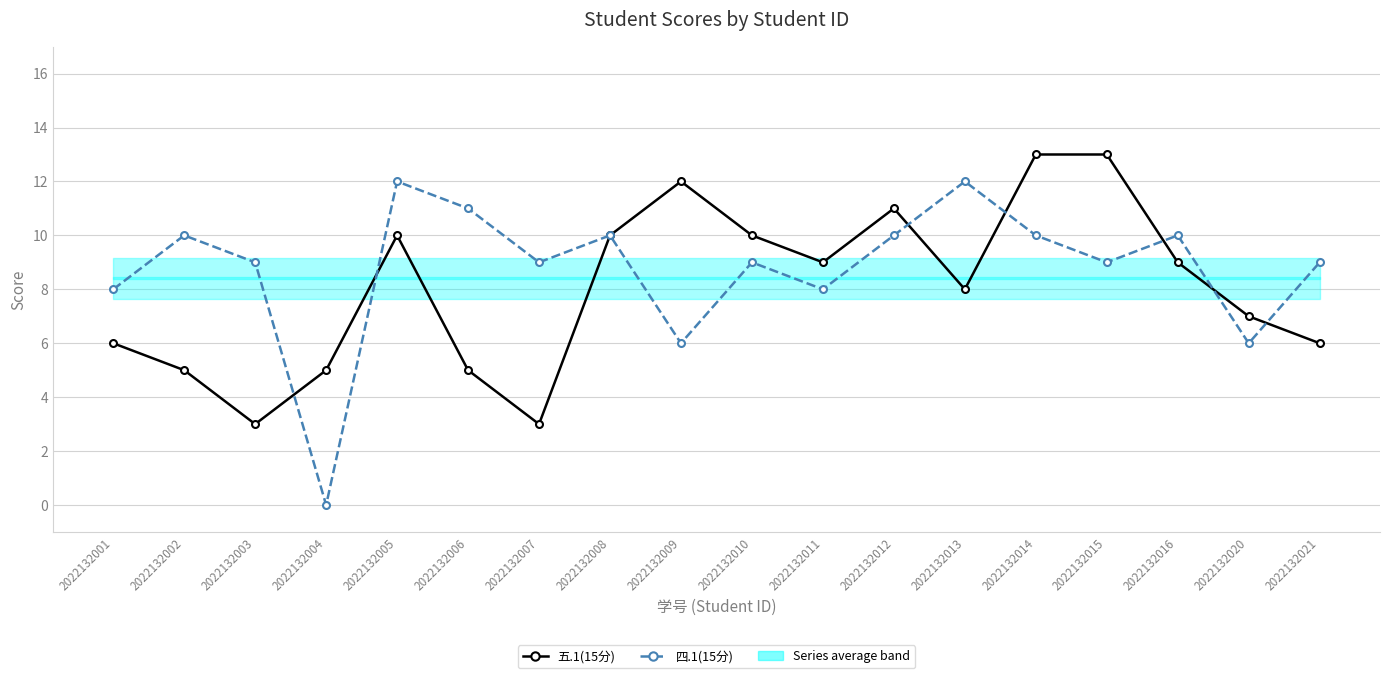

Where is the first local maximum for 四.1(15分)?

2022132002